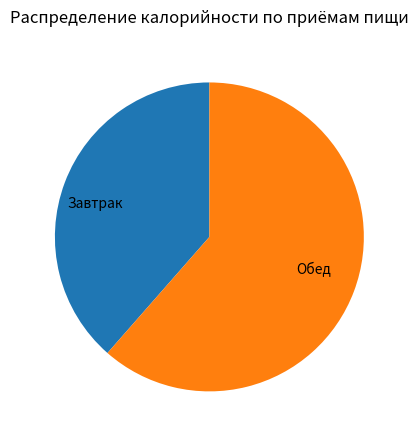

How many segments does this pie chart have?

2